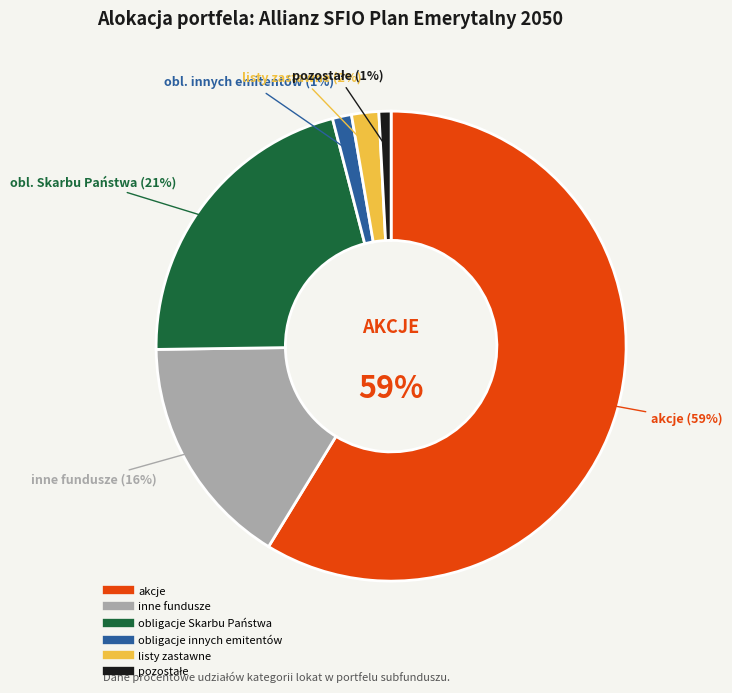

Does Plan Emerytalny 2040 account for over 50% of the chart?

No